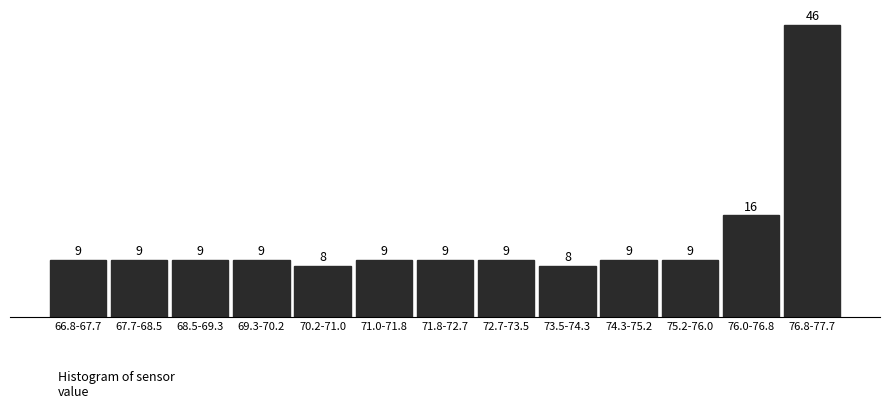

Reading right to left, what are all the values shown in this chart?

76.8-77.7=46	76.0-76.8=16	75.2-76.0=9	74.3-75.2=9	73.5-74.3=8	72.7-73.5=9	71.8-72.7=9	71.0-71.8=9	70.2-71.0=8	69.3-70.2=9	68.5-69.3=9	67.7-68.5=9	66.8-67.7=9